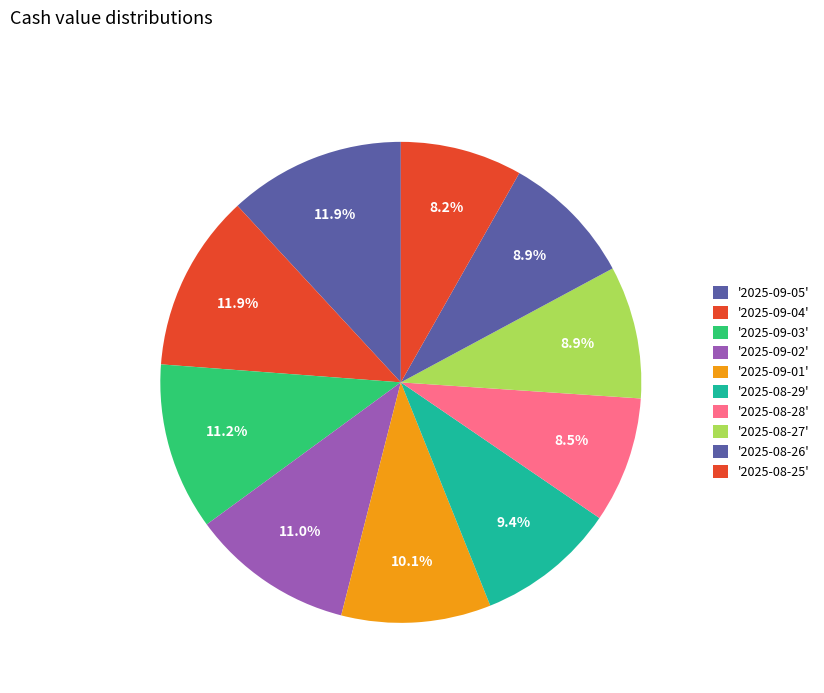

Is there a majority slice in this chart?

No